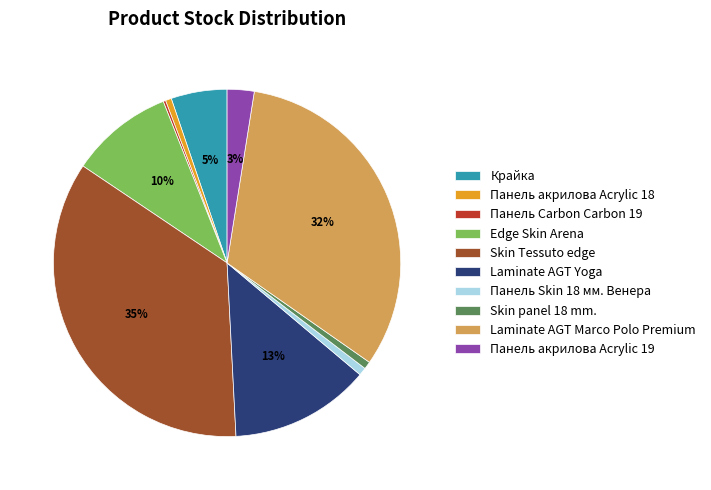

Is there any slice that represents more than half of the pie?

No